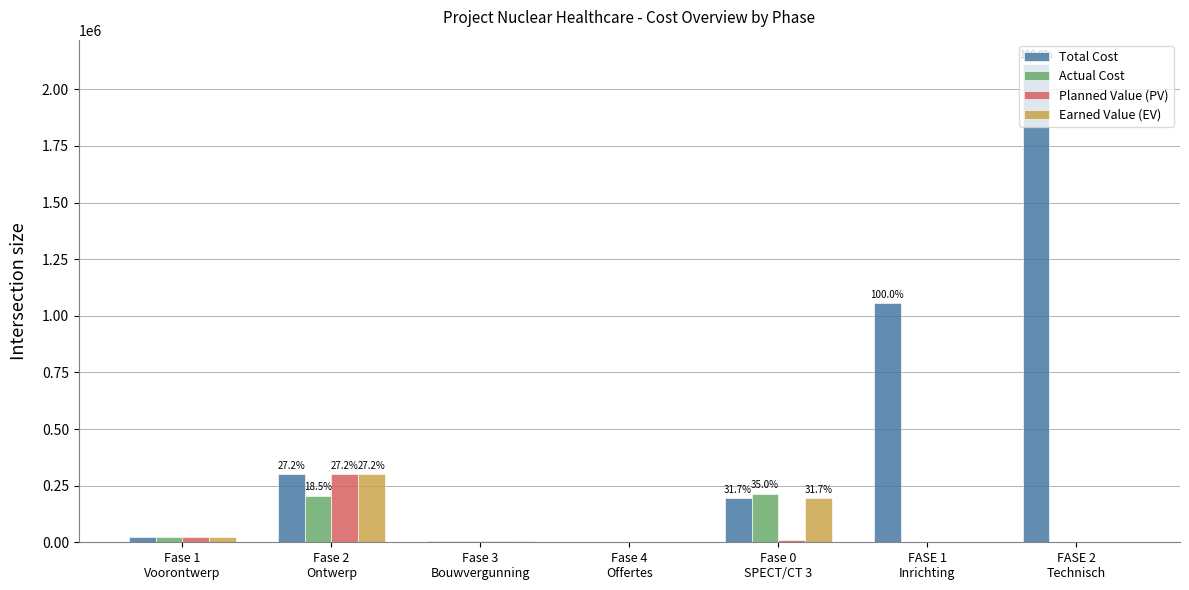

What is the average value of the Actual Cost series?

64533